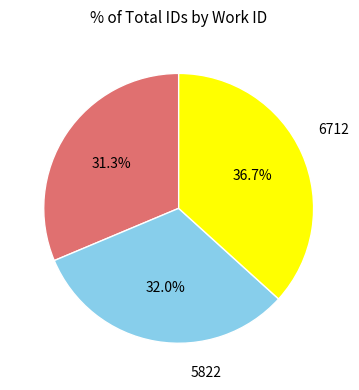

Does any single category account for the majority?

No